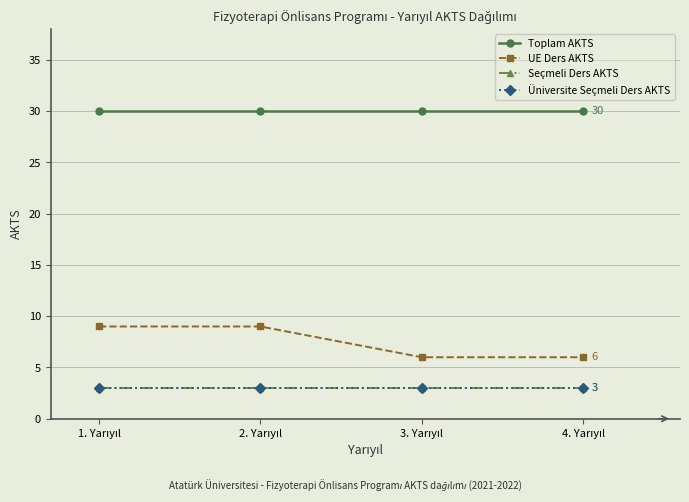

The value of Seçmeli Ders AKTS at 2. Yarıyıl is 3. True or false?

True